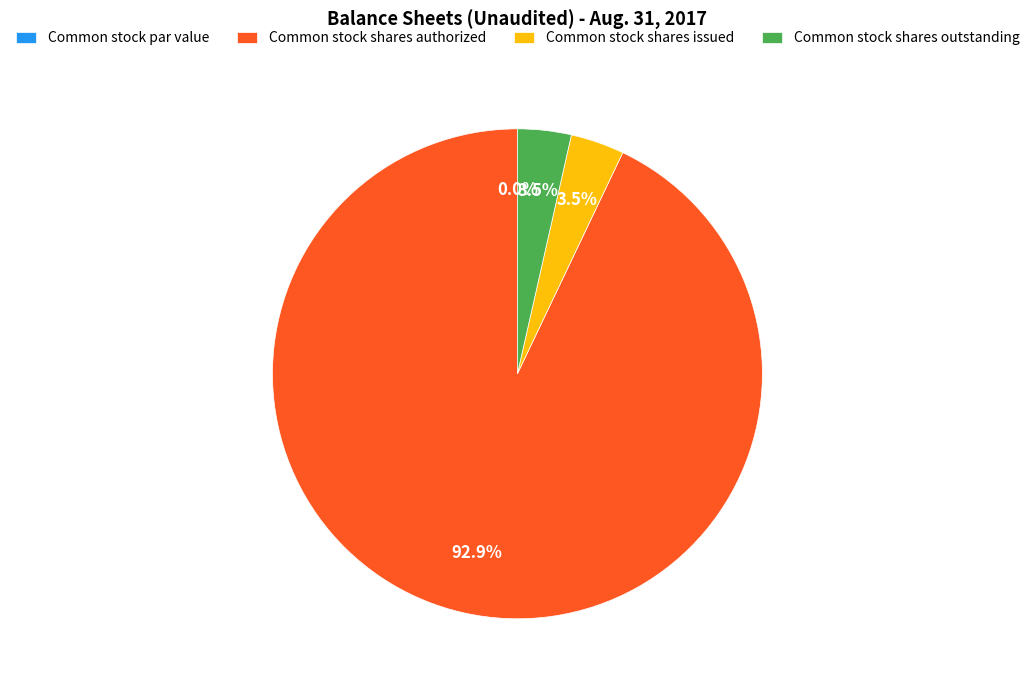

Count the number of slices in the pie.

4